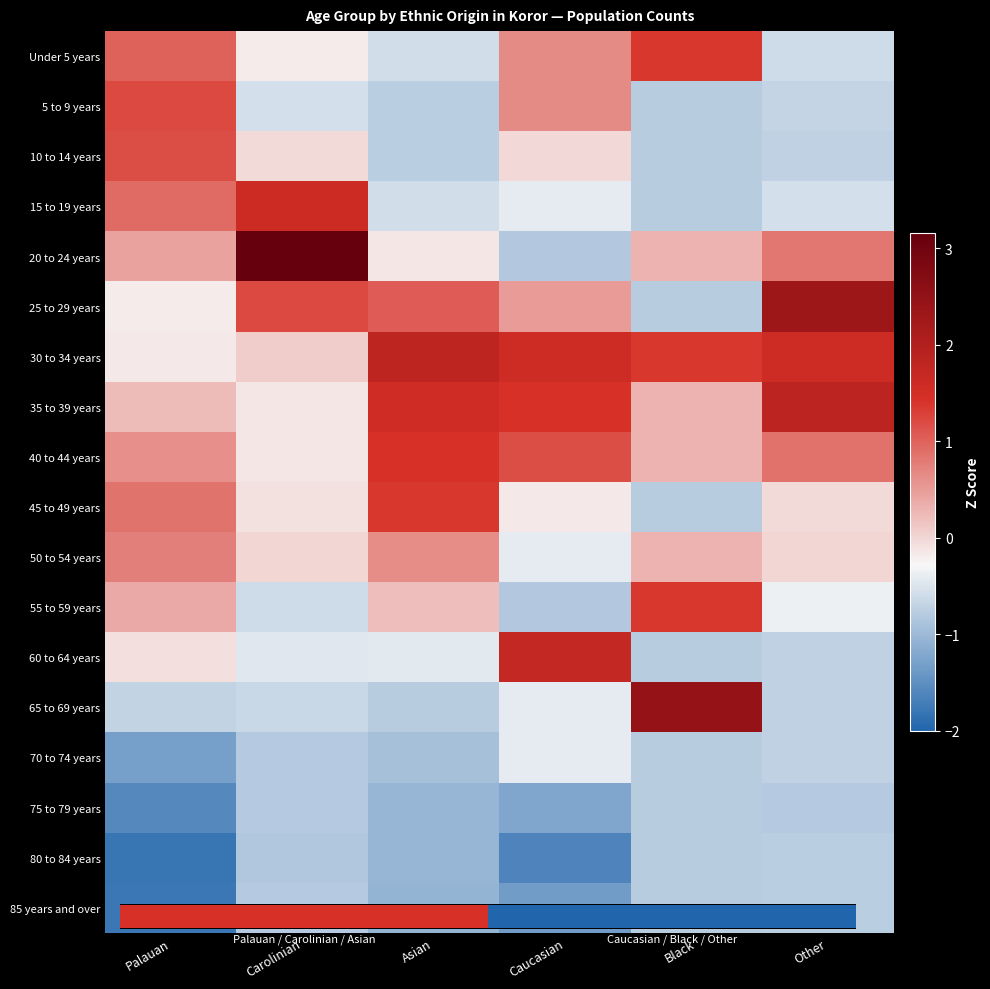

Is it true that 85 years and over equals -1.1 at Asian?

True